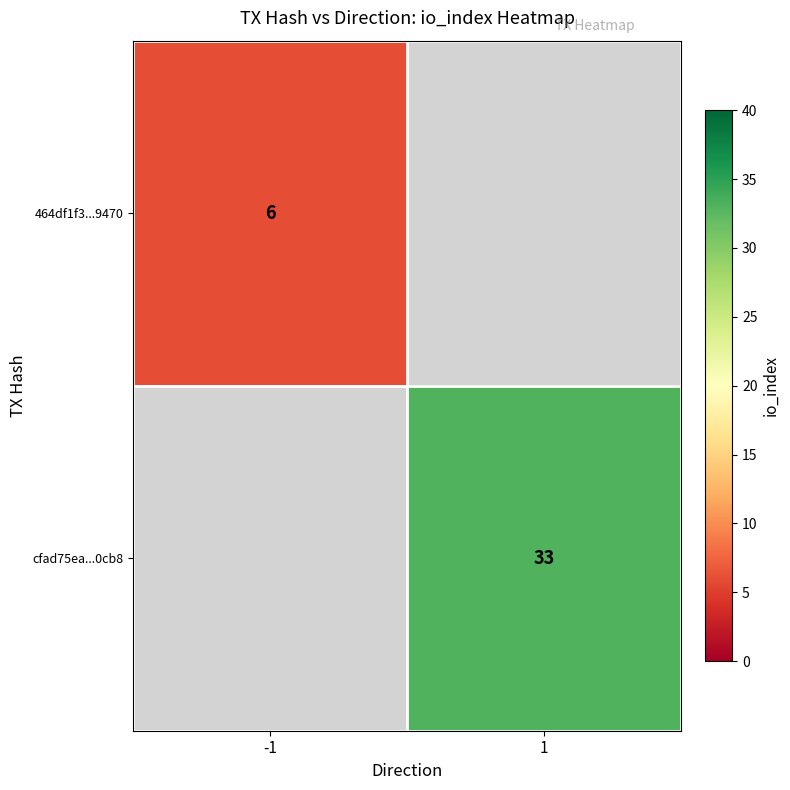

What is the greatest value displayed?

33.0